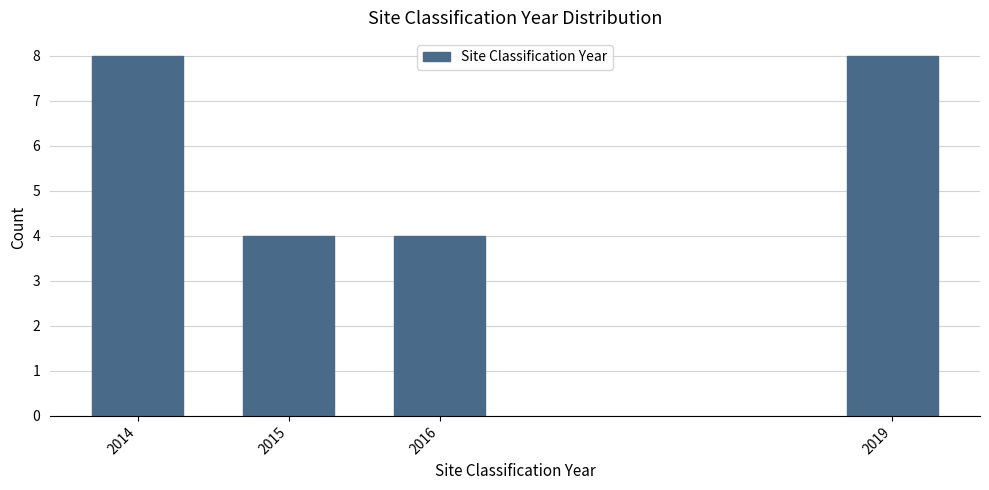

Reading left to right, extract all data points from this chart.

2014=8	2015=4	2016=4	2019=8